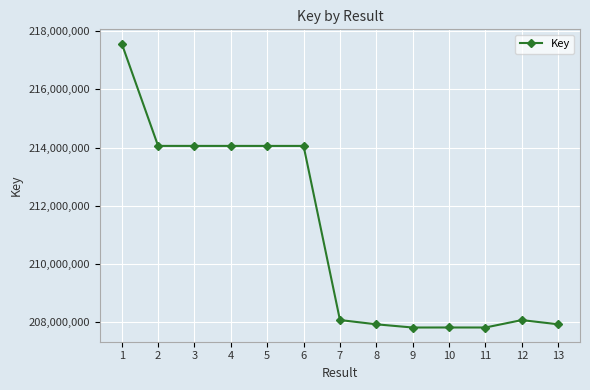

The value at 13 is 207932607. True or false?

True